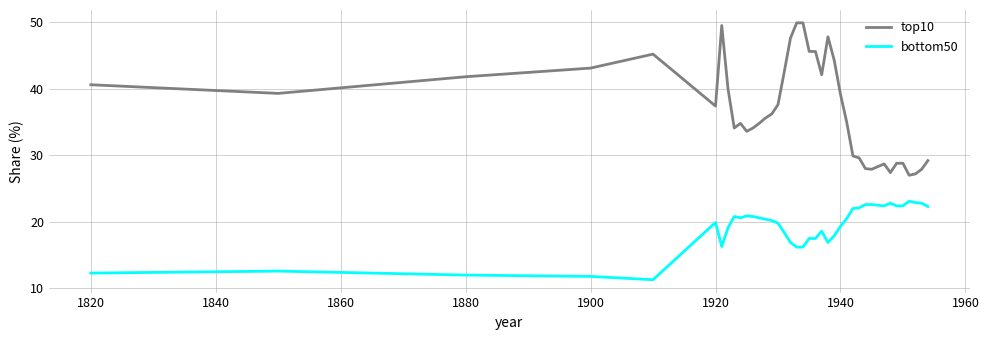

Does the chart display data point markers on the line(s)?

No